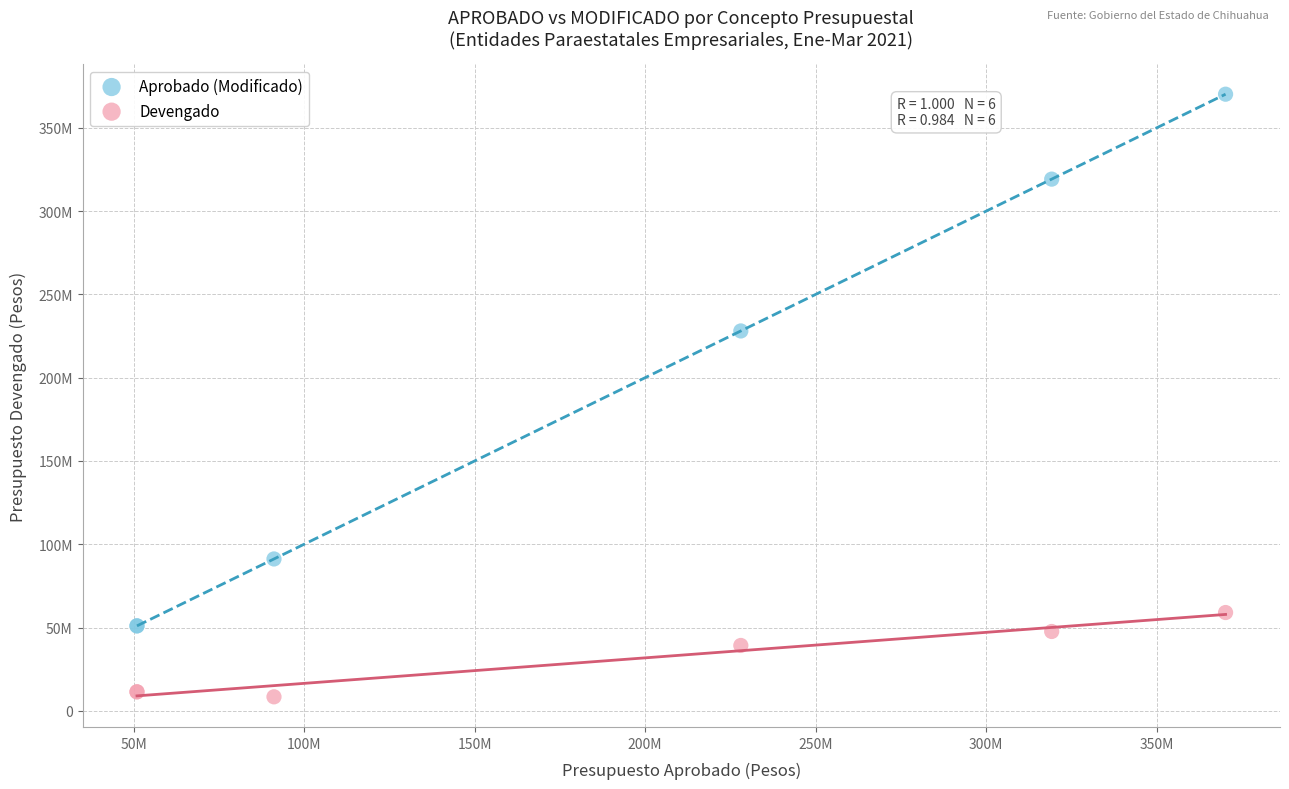

Which series has the widest spread of Y values?

Aprobado (Modificado)